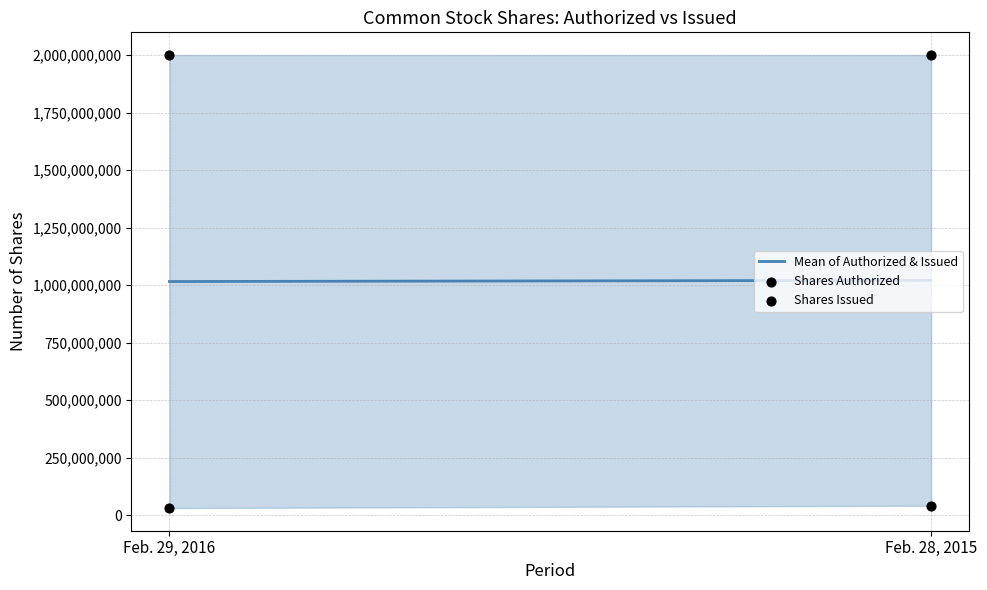

Which series has the largest Y range (max minus min)?

Shares Issued